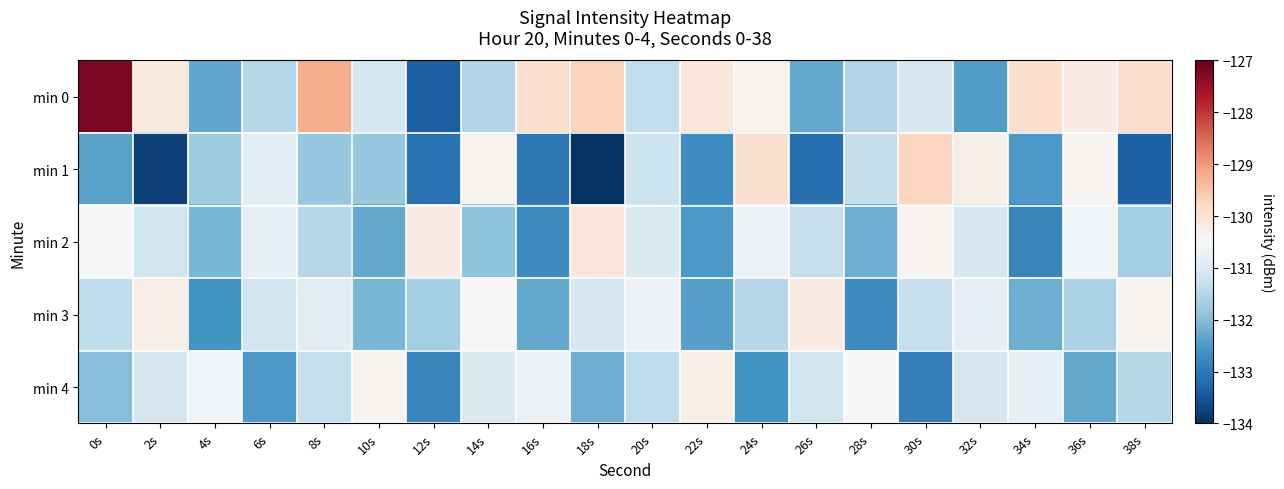

At how many categories does at least one series exceed -131?

20